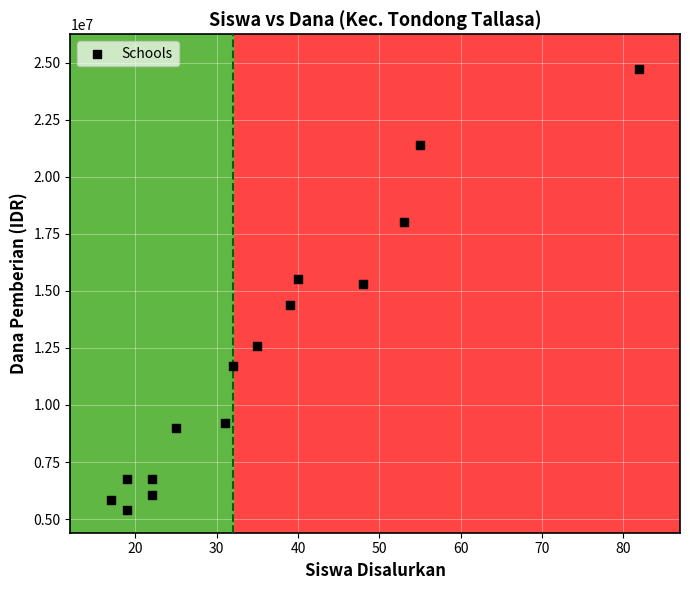

What Y value in the scatter plot is closest to 15075000?

15300000